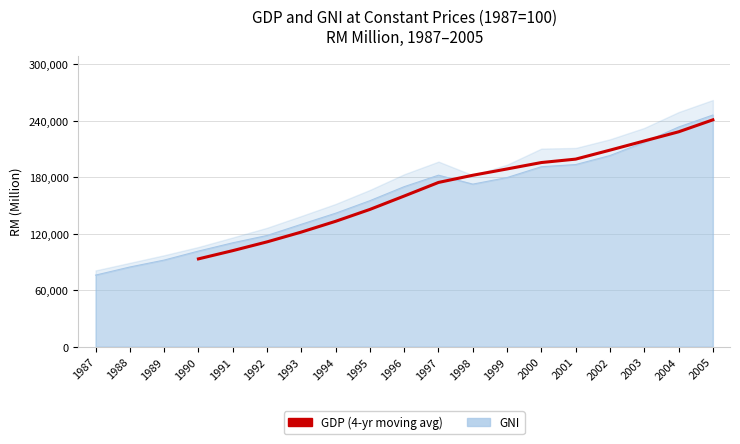

What is the difference between the values at 1999 and 1997?

14330.2